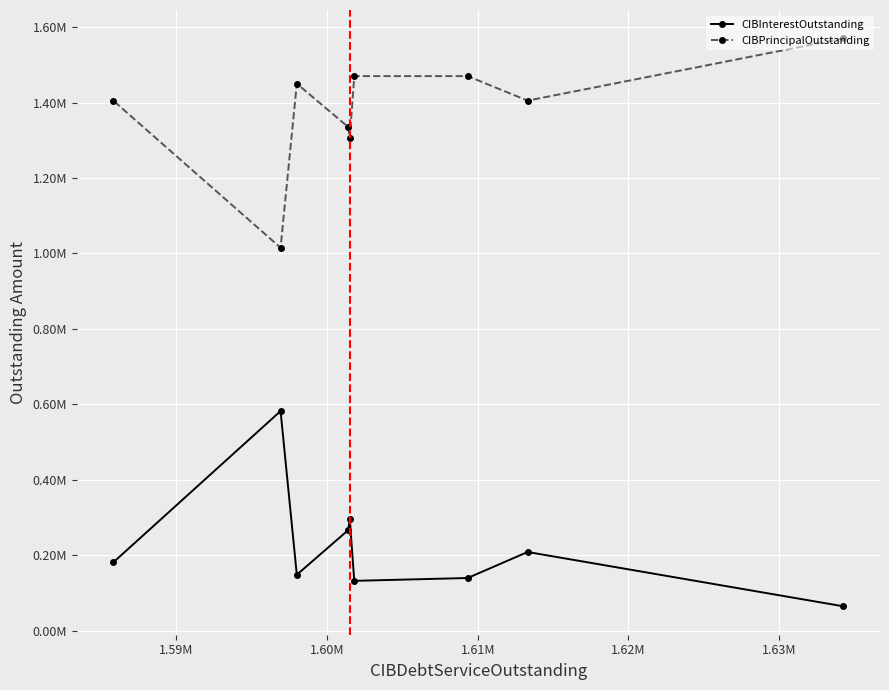

How many interior local peaks does the CIBInterestOutstanding series have?

3